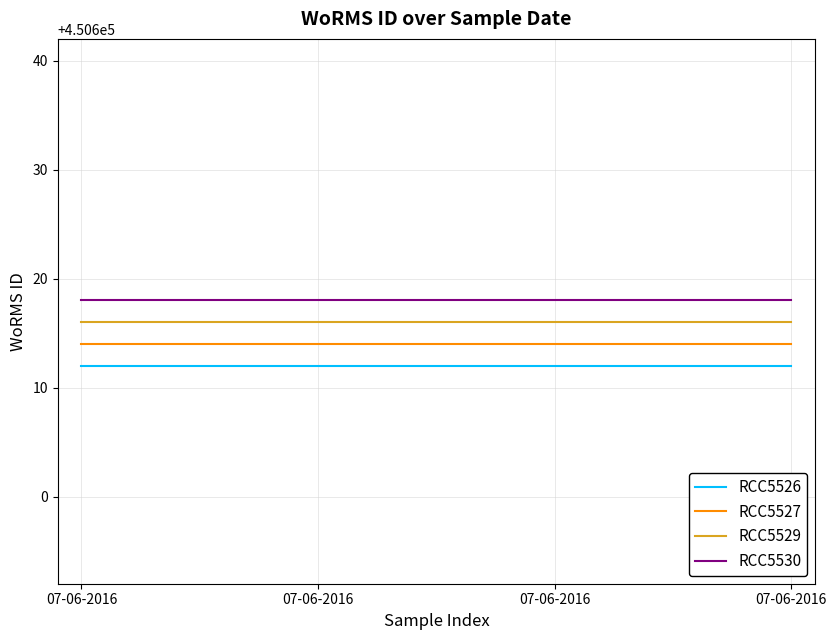

Is it true that RCC5529 equals 181189 at 07-06-2016?

False